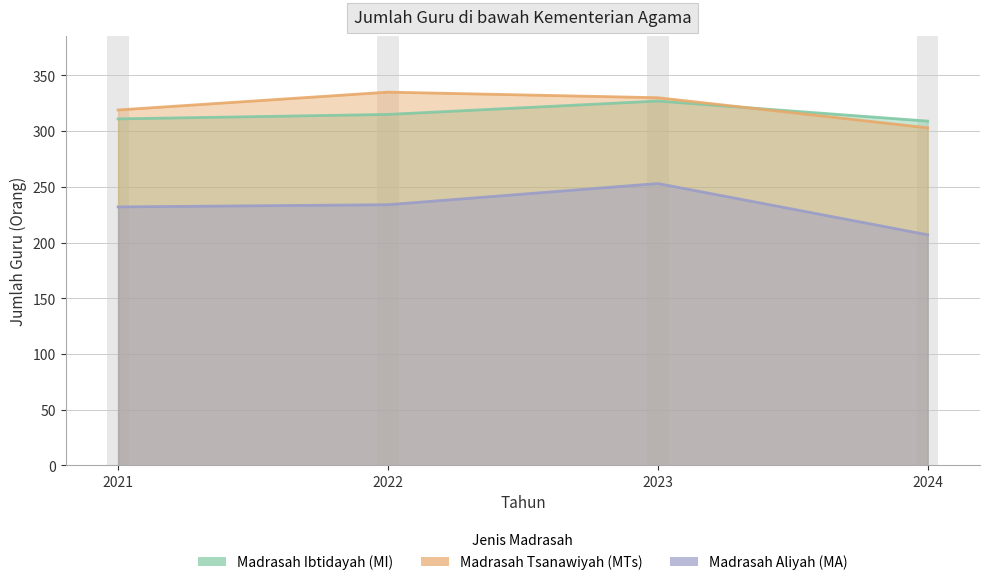

Is it true that Madrasah Ibtidayah (MI) equals 147 at 2021?

False